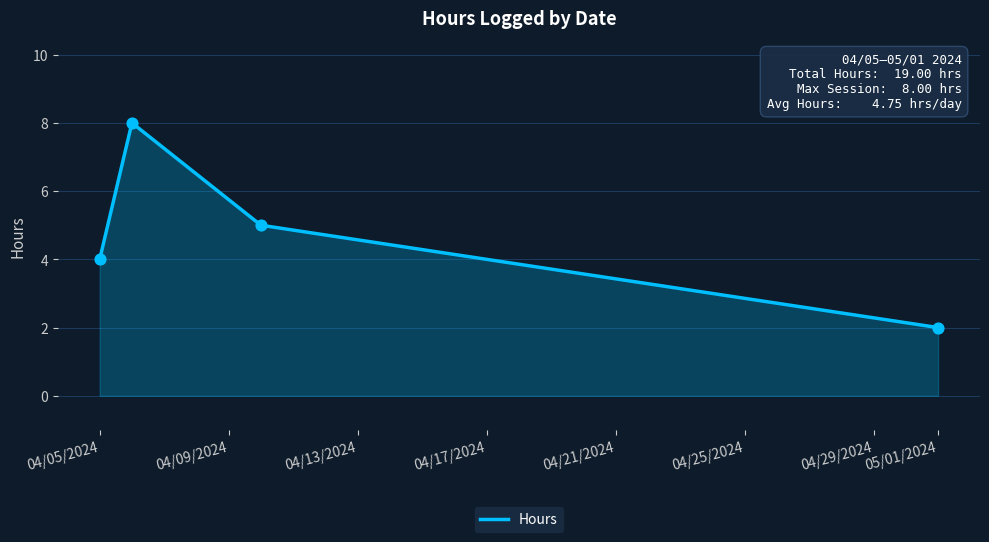

True or false: there are more than 1 points higher than both neighbors.

False